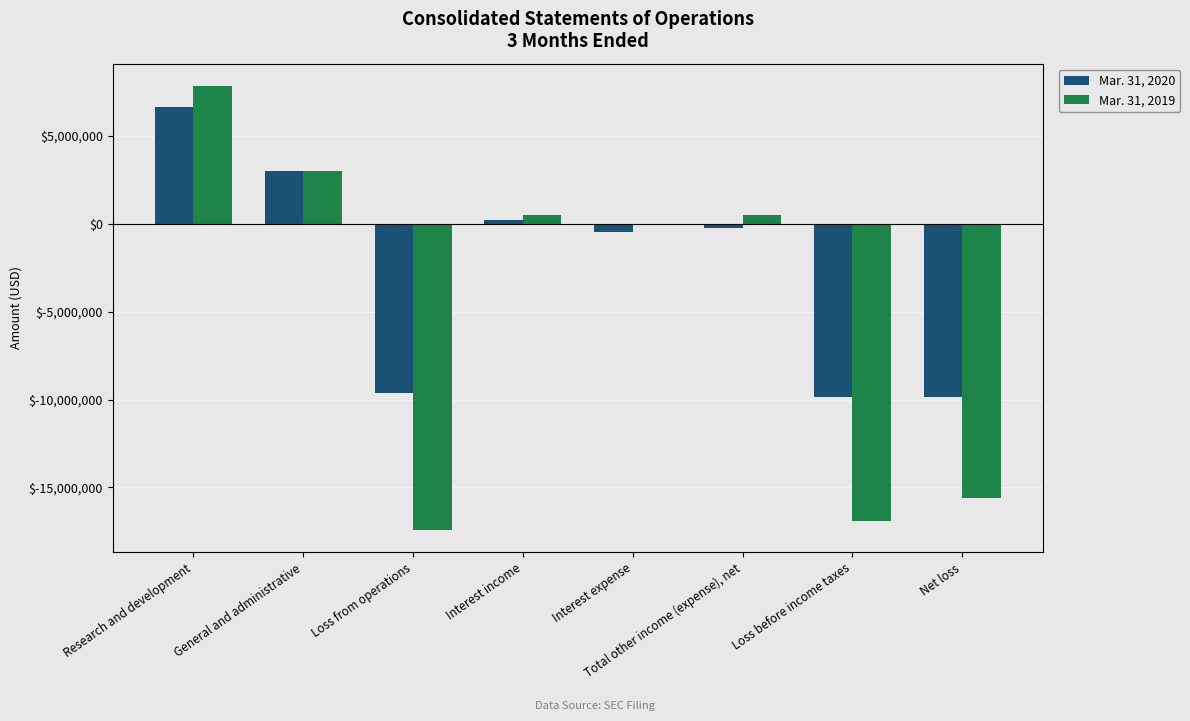

Which series changed the most between General and administrative and Loss before income taxes?

Mar. 31, 2019